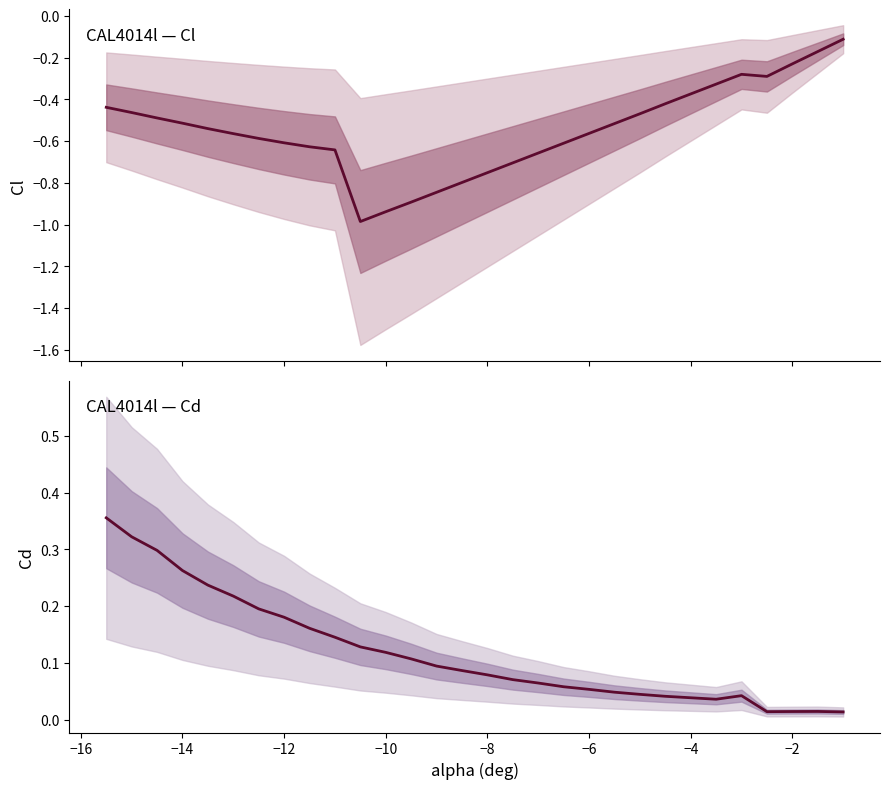

True or false: Cl and Cd intersect in this chart.

False